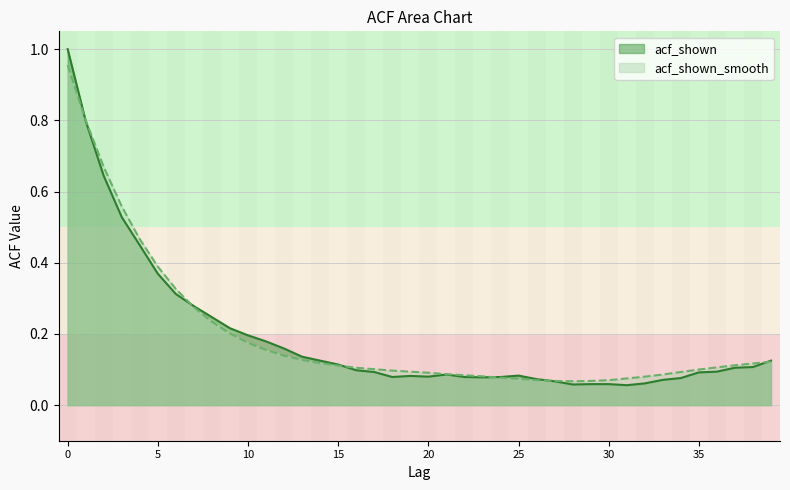

Reading left to right, transcribe all the data shown in this chart.

acf_shown: 0=1.0	1=0.8	2=0.6	3=0.5	4=0.4	5=0.4	6=0.3	7=0.3	8=0.2	9=0.2	10=0.2	11=0.2	12=0.2	13=0.1	14=0.1	15=0.1	16=0.1	17=0.1	18=0.1	19=0.1	20=0.1	21=0.1	22=0.1	23=0.1	24=0.1	25=0.1	26=0.1	27=0.1	28=0.1	29=0.1	30=0.1	31=0.1	32=0.1	33=0.1	34=0.1	35=0.1	36=0.1	37=0.1	38=0.1	39=0.1
acf_shown_smooth: 0=1.0	1=0.8	2=0.7	3=0.6	4=0.5	5=0.4	6=0.3	7=0.3	8=0.2	9=0.2	10=0.2	11=0.2	12=0.1	13=0.1	14=0.1	15=0.1	16=0.1	17=0.1	18=0.1	19=0.1	20=0.1	21=0.1	22=0.1	23=0.1	24=0.1	25=0.1	26=0.1	27=0.1	28=0.1	29=0.1	30=0.1	31=0.1	32=0.1	33=0.1	34=0.1	35=0.1	36=0.1	37=0.1	38=0.1	39=0.1